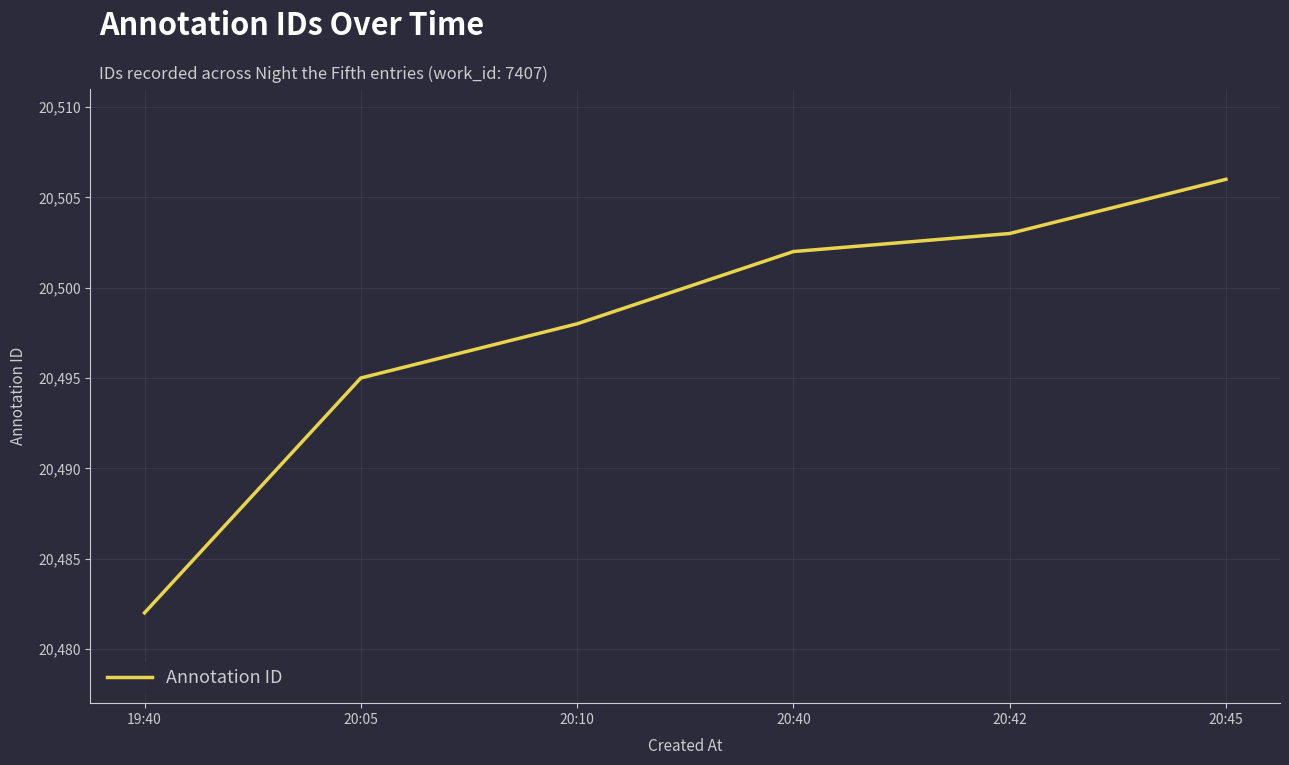

Reading right to left, extract all data points from this chart.

20:45=20506	20:42=20503	20:40=20502	20:10=20498	20:05=20495	19:40=20482